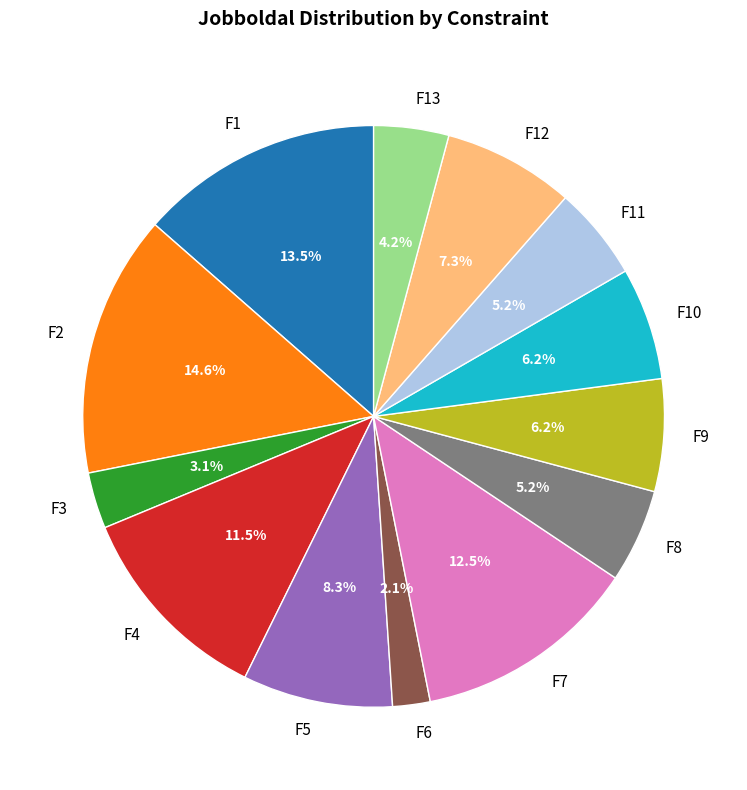

To the nearest percent, what is the combined percentage of F6 and F2?

17%